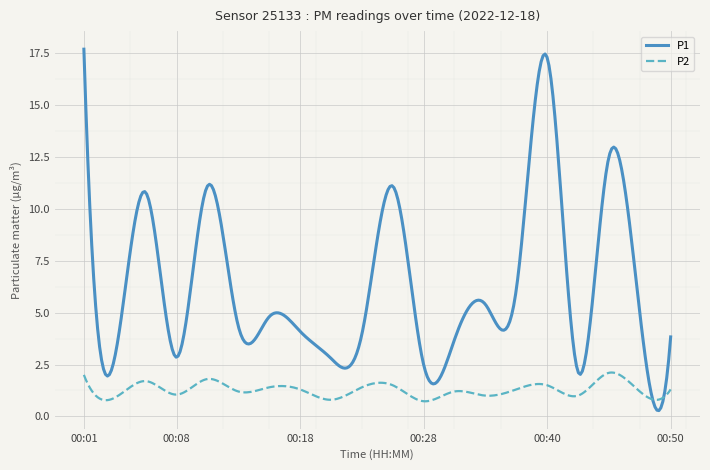

How many series are shown in this chart?

2